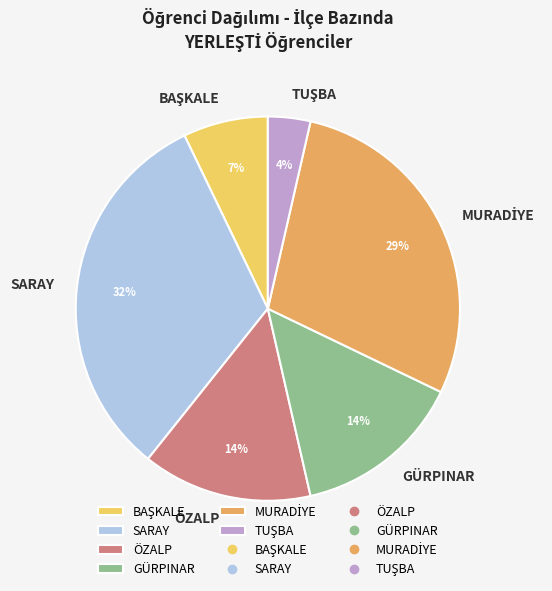

The GÜRPINAR slice represents 14% of the pie. True or false?

True